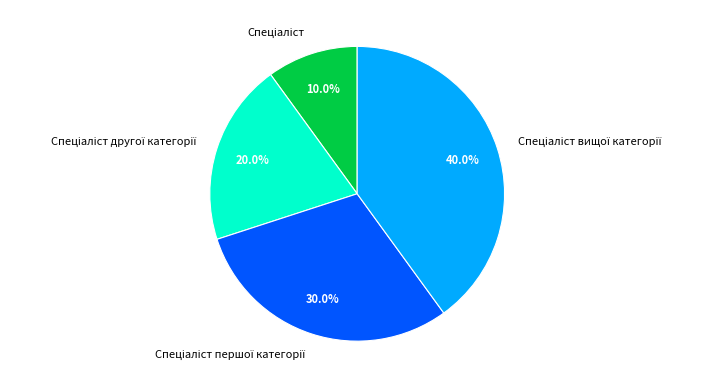

Is there any slice that represents more than half of the pie?

No